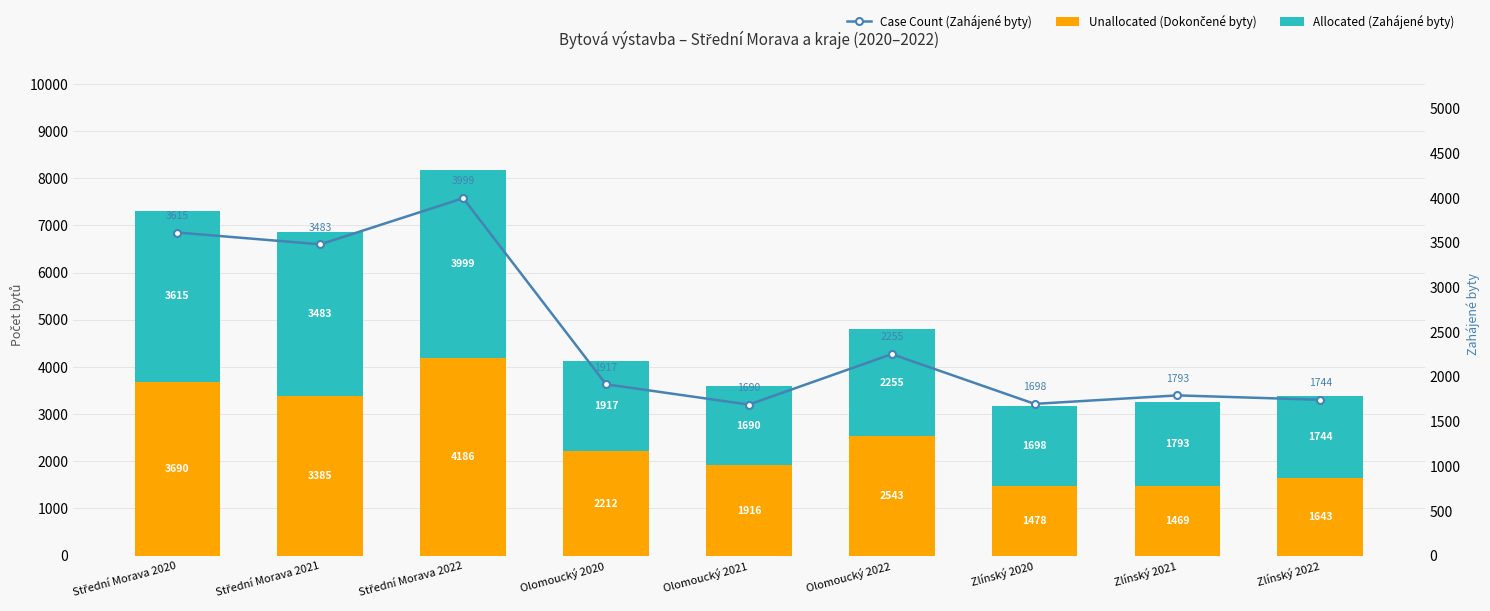

What position from the left is Olomoucký 2022?

6